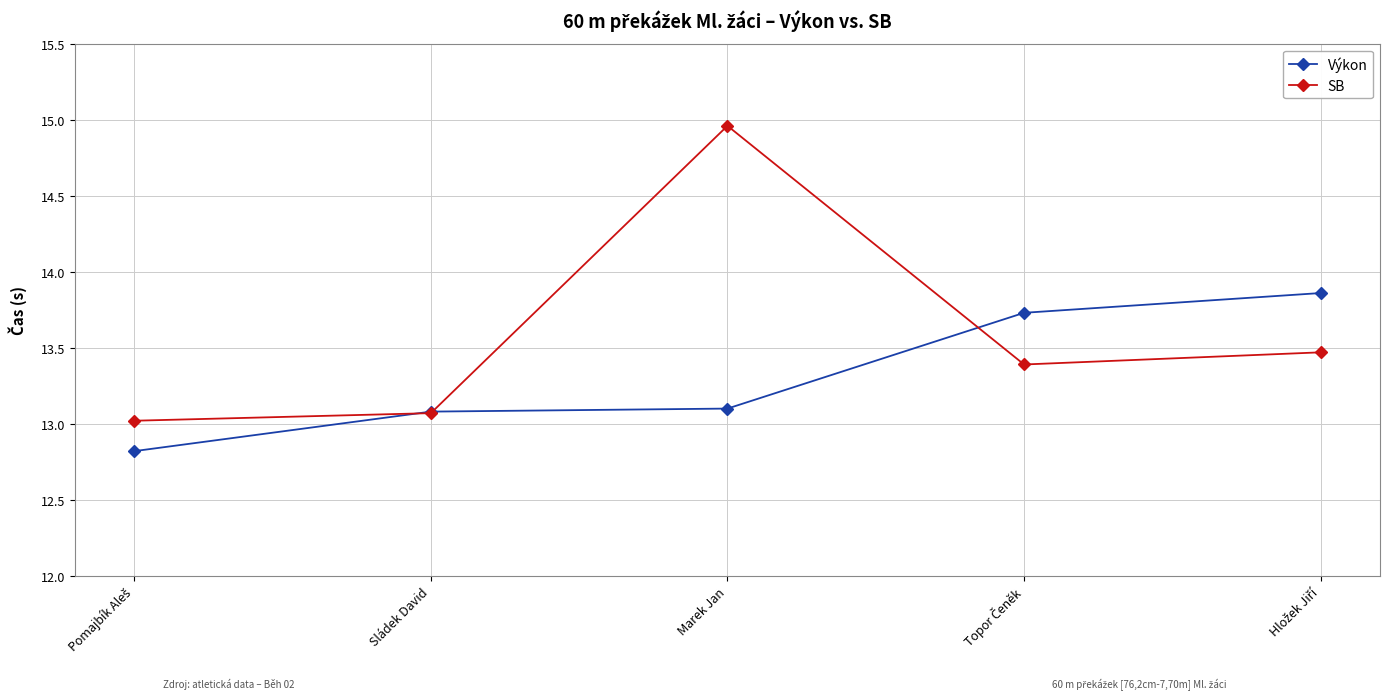

Rank the series by their maximum value, from lowest to highest.

Výkon, SB